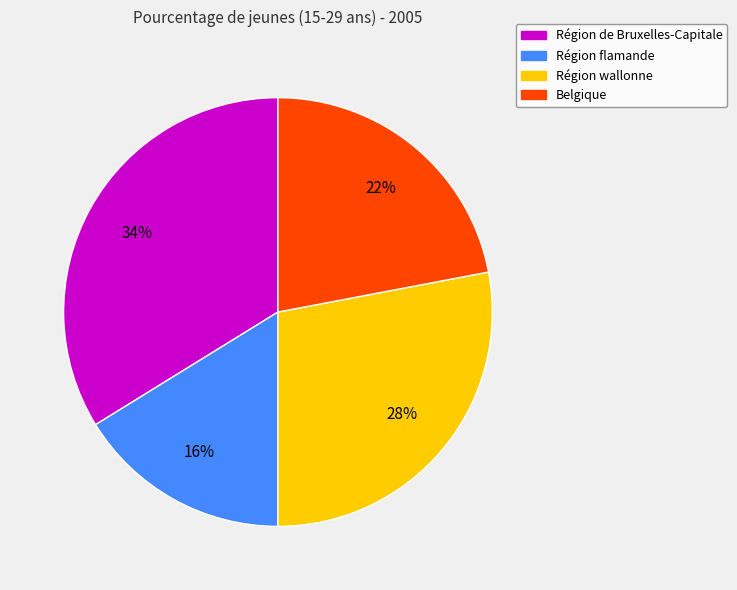

Rank the categories by value from highest to lowest.

Région de Bruxelles-Capitale, Région wallonne, Belgique, Région flamande